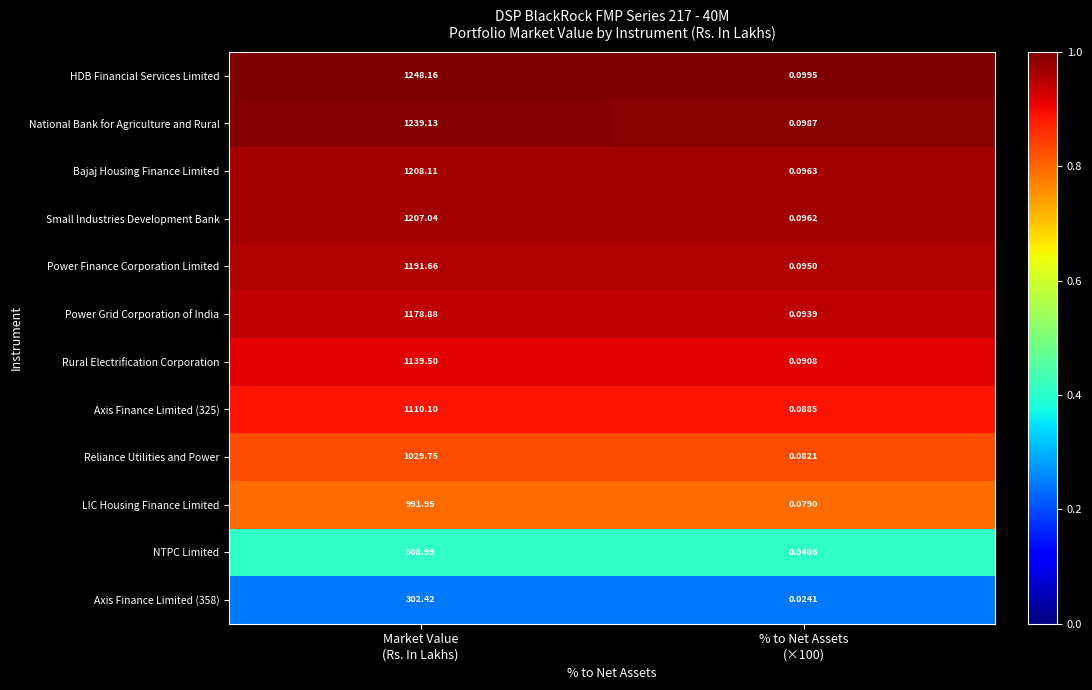

Which series has the largest total across all categories?

HDB Financial Services Limited